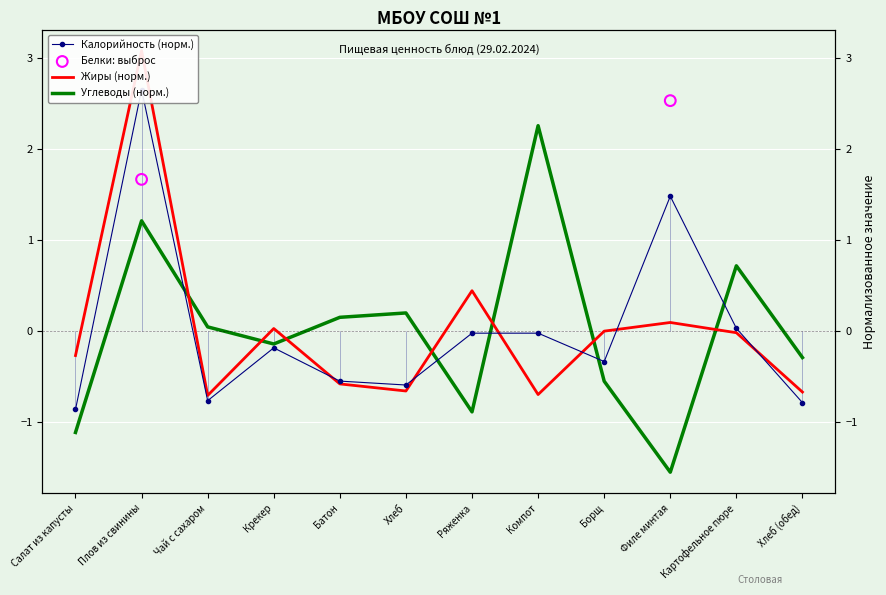

Is the value of Углеводы at Ряженка greater than the value of Калорийность at Салат из капусты?

No